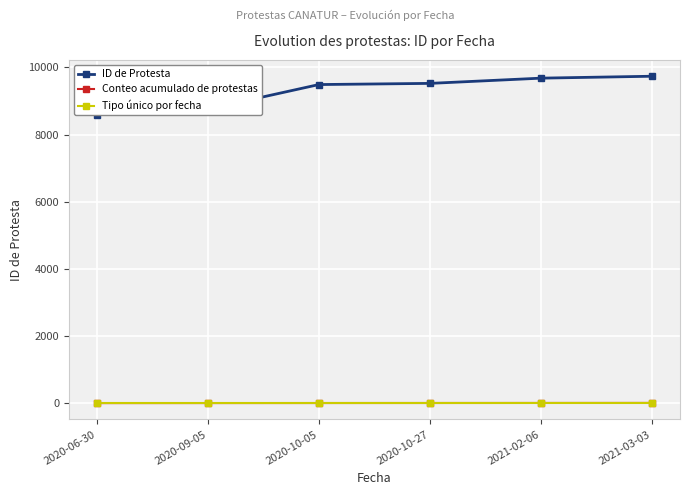

Rank the categories by Tipo único por fecha value from lowest to highest.

2020-06-30, 2020-09-05, 2020-10-05, 2020-10-27, 2021-02-06, 2021-03-03